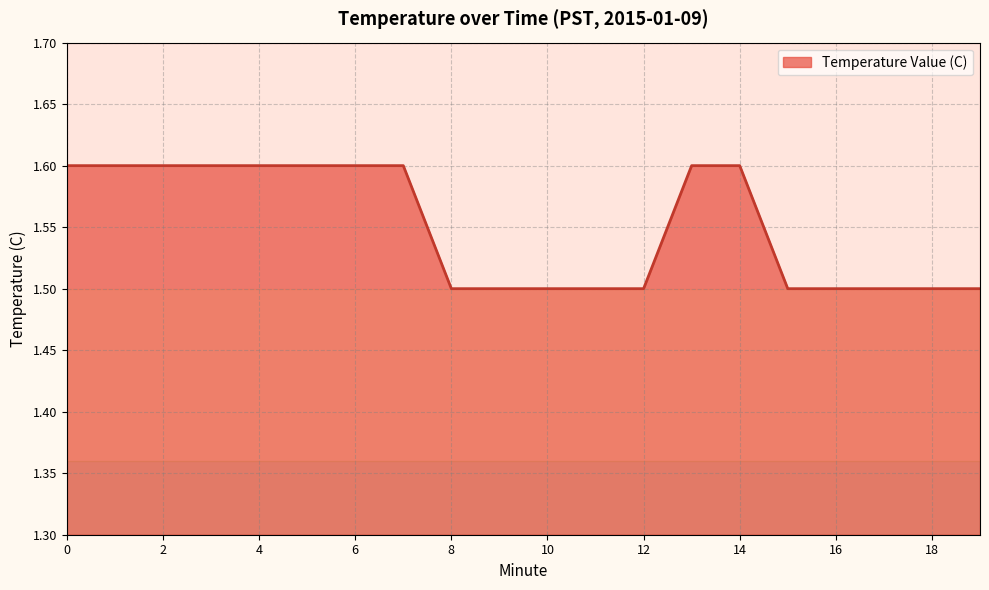

What is the smallest value displayed?

1.5